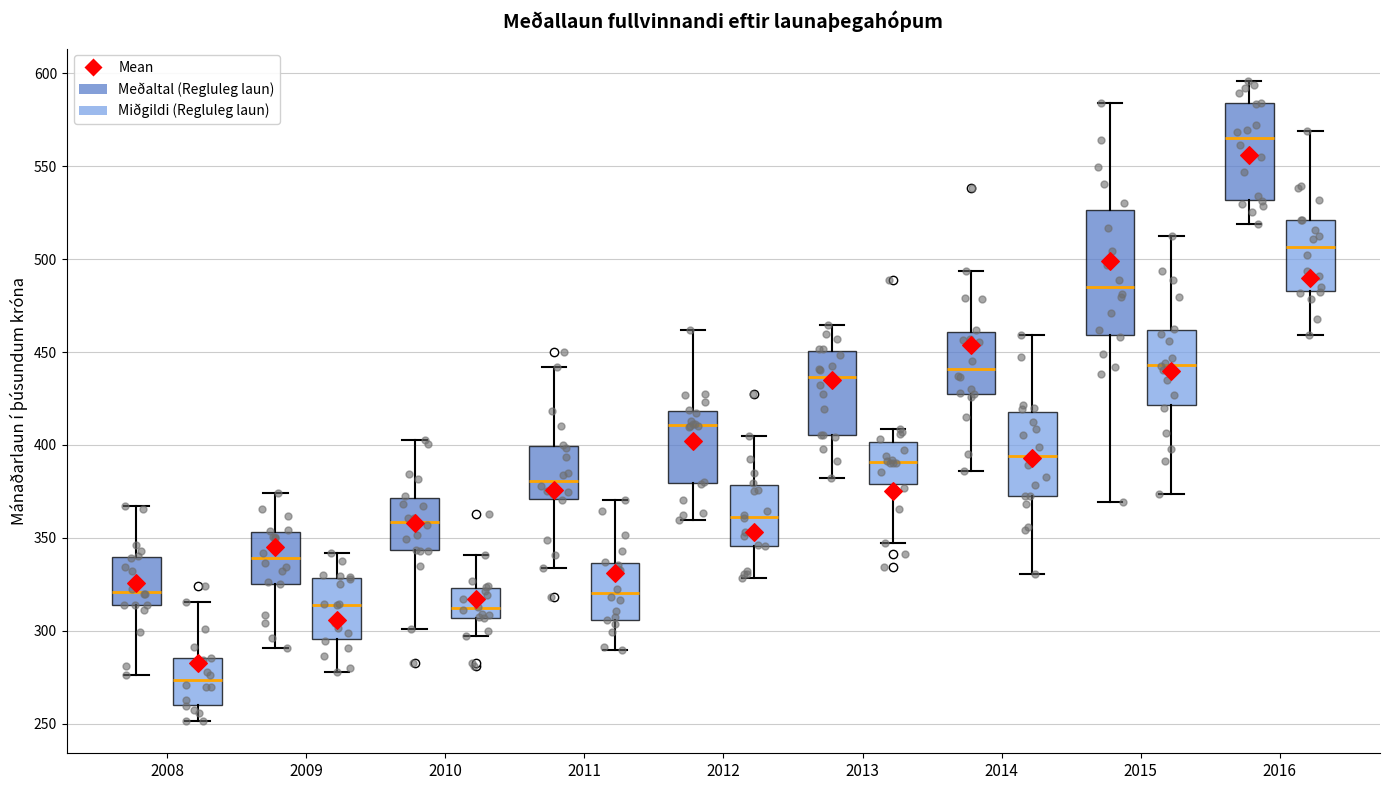

Where is the upper edge of the box for 2008 (Meðaltal (Regluleg laun)) on the y-axis? The values are not printed on the chart, so give them approximately, as read against the axis.

340